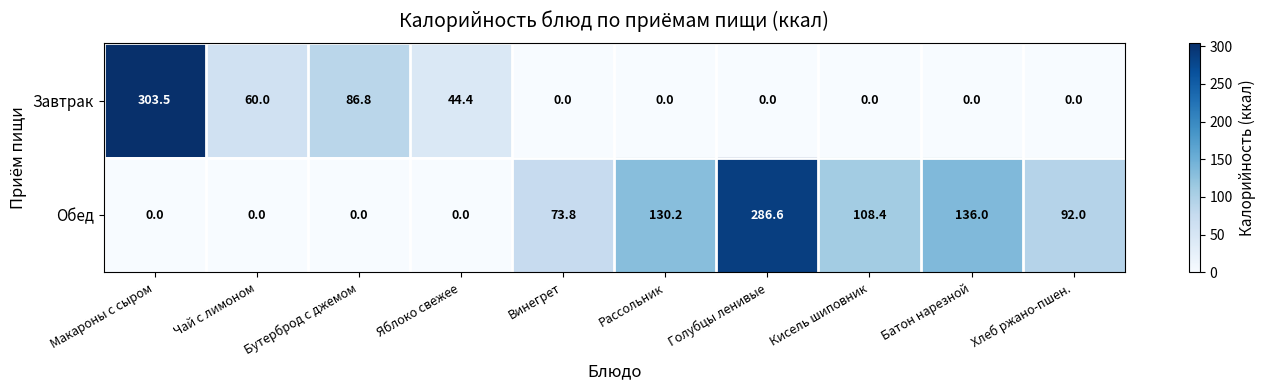

List the series in order of their peak value, highest first.

Завтрак, Обед